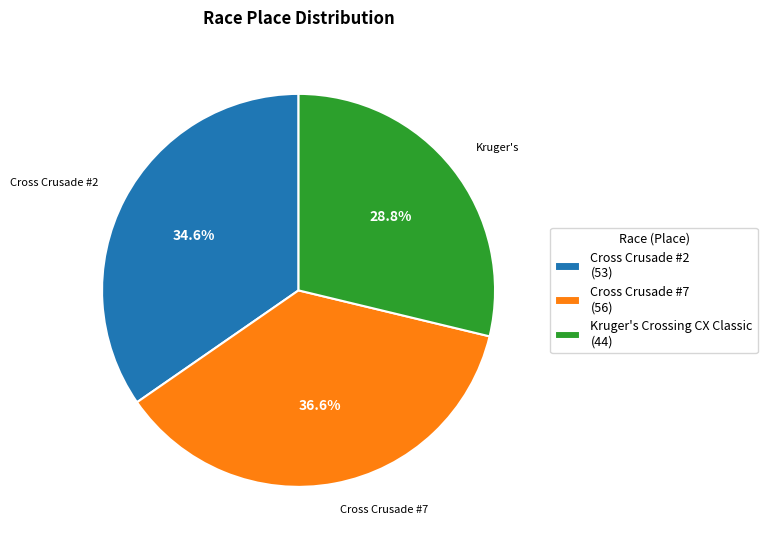

Is there any slice that represents more than half of the pie?

No